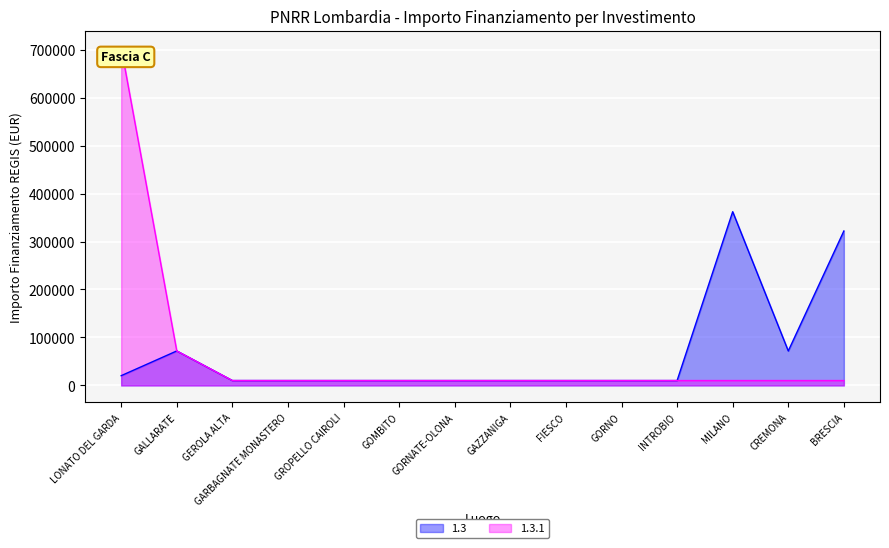

The value of 1.3.1 at CREMONA is 10172.0. True or false?

True